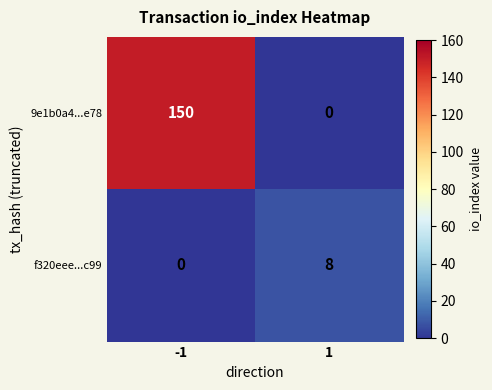

What is the sum of all f320eee...c99 values?

8